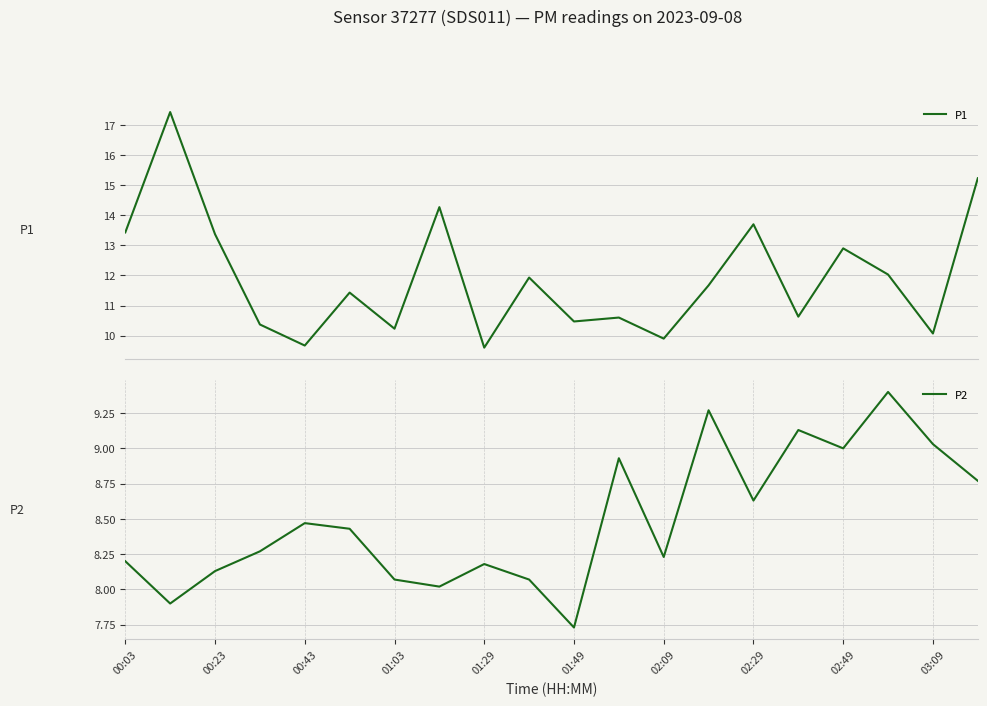

What is the value of the P1 point at the 11th from the left?

10.5